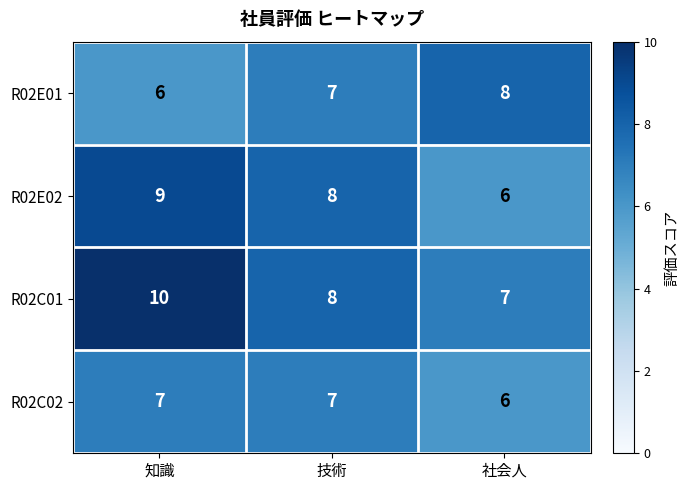

At how many categories does at least one series exceed 9?

1